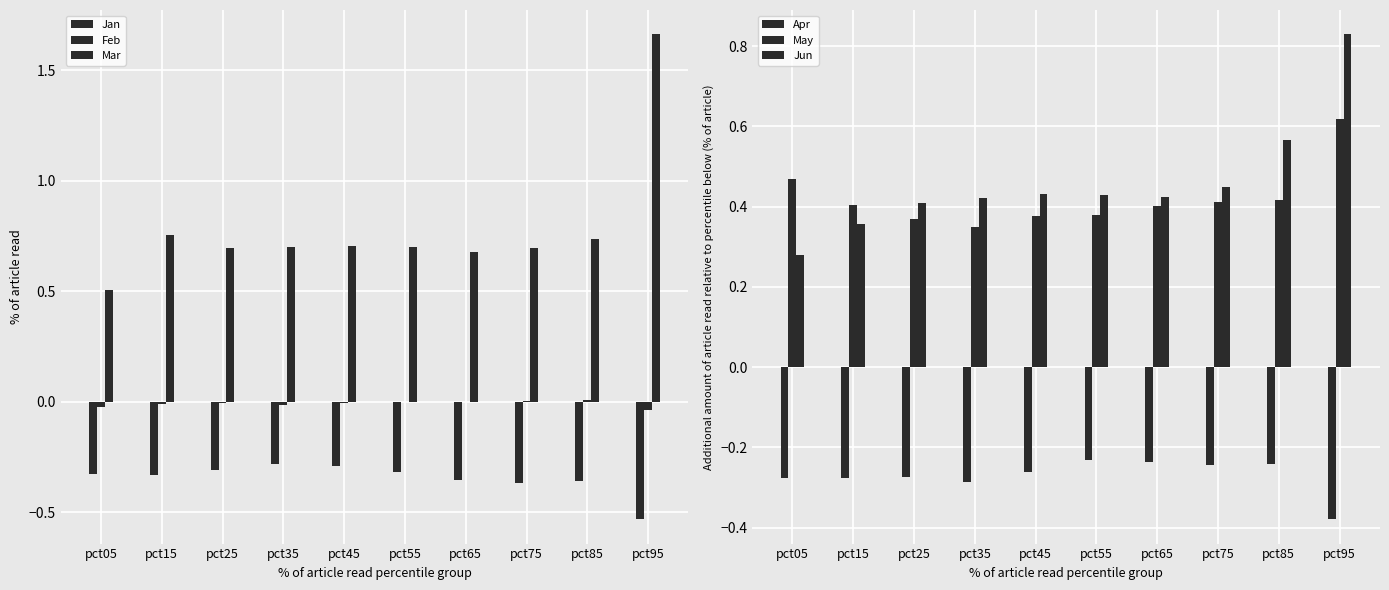

Is the value of Apr at pct65 greater than the value of Feb at pct25?

No